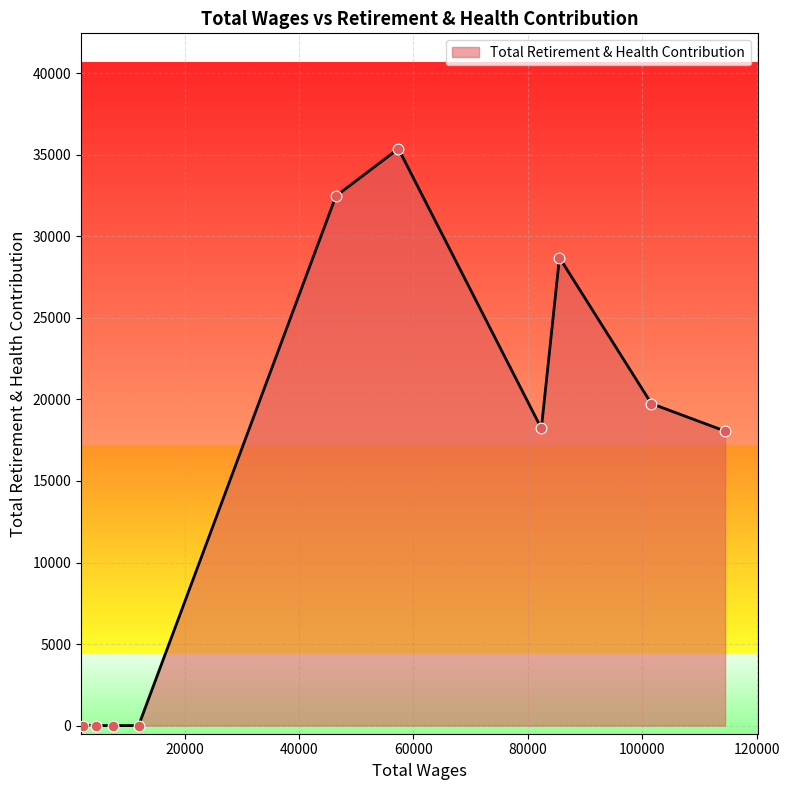

What is the greatest value displayed?

35377